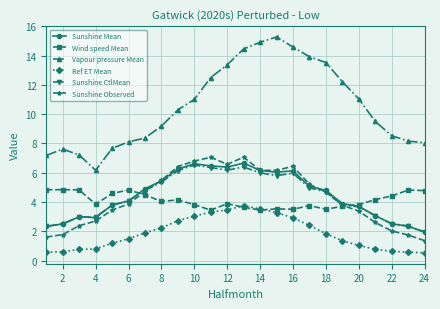

How many values in the Vapour pressure Mean series exceed 10?

12